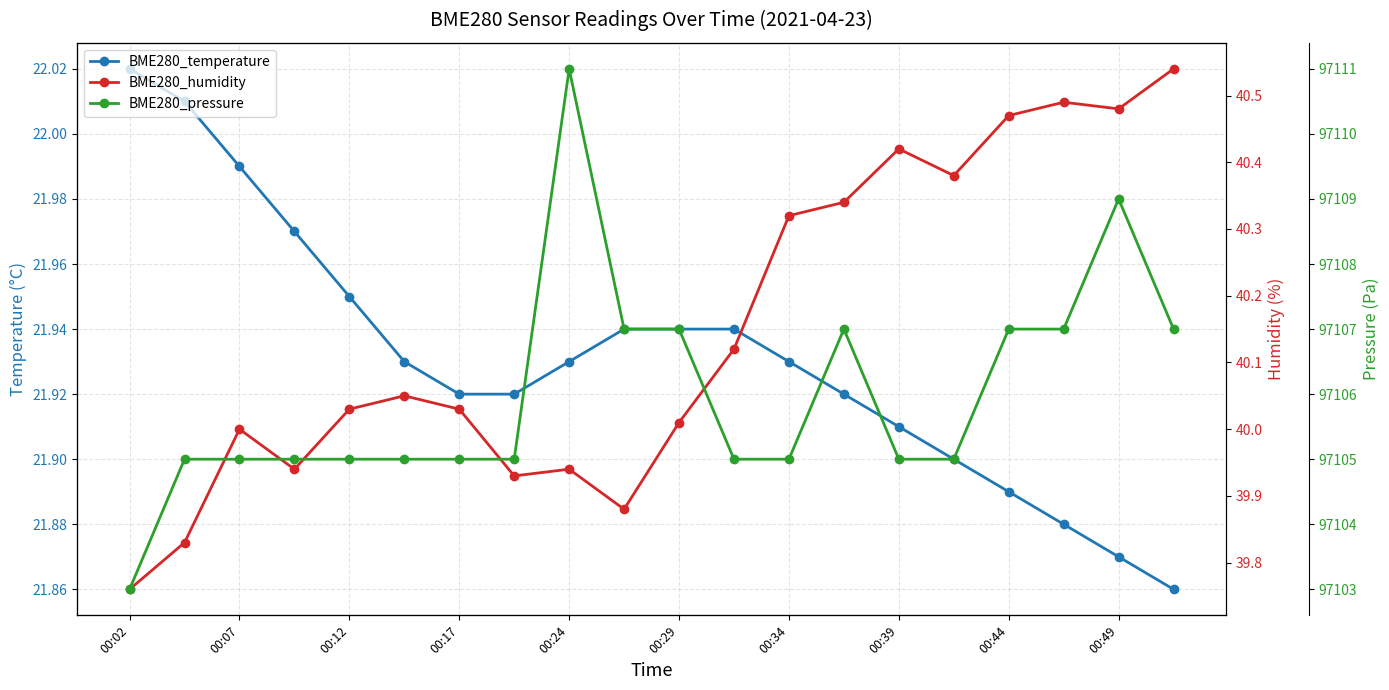

True or false: BME280_pressure and BME280_humidity intersect in this chart.

False